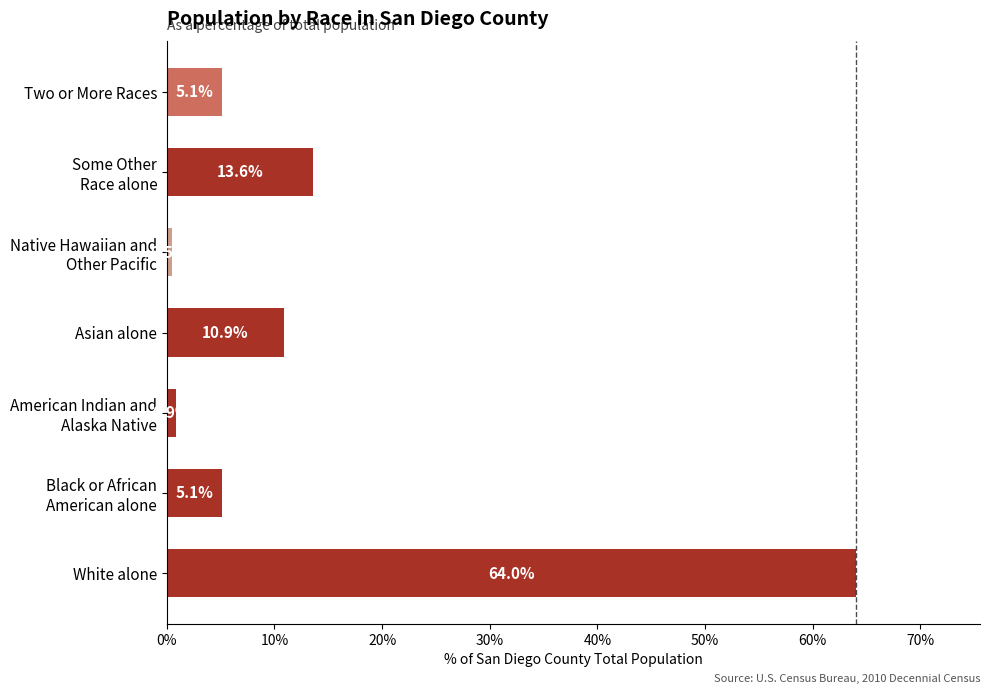

How many series are shown in this chart?

1